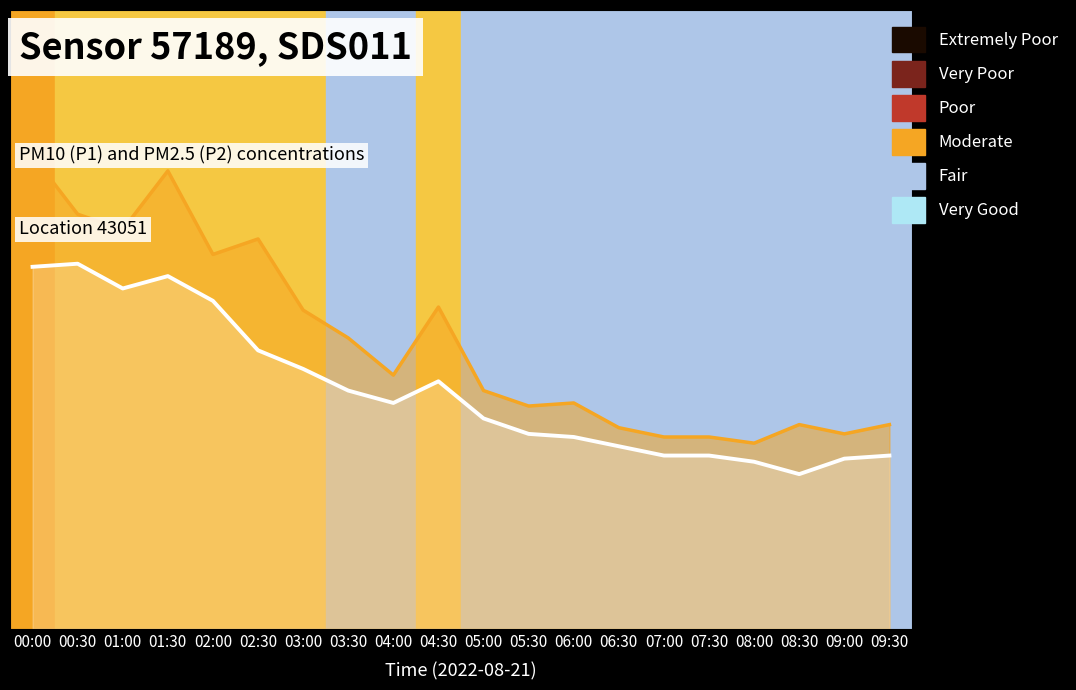

True or false: P1 has a value of 12.6 at 02:30.

True